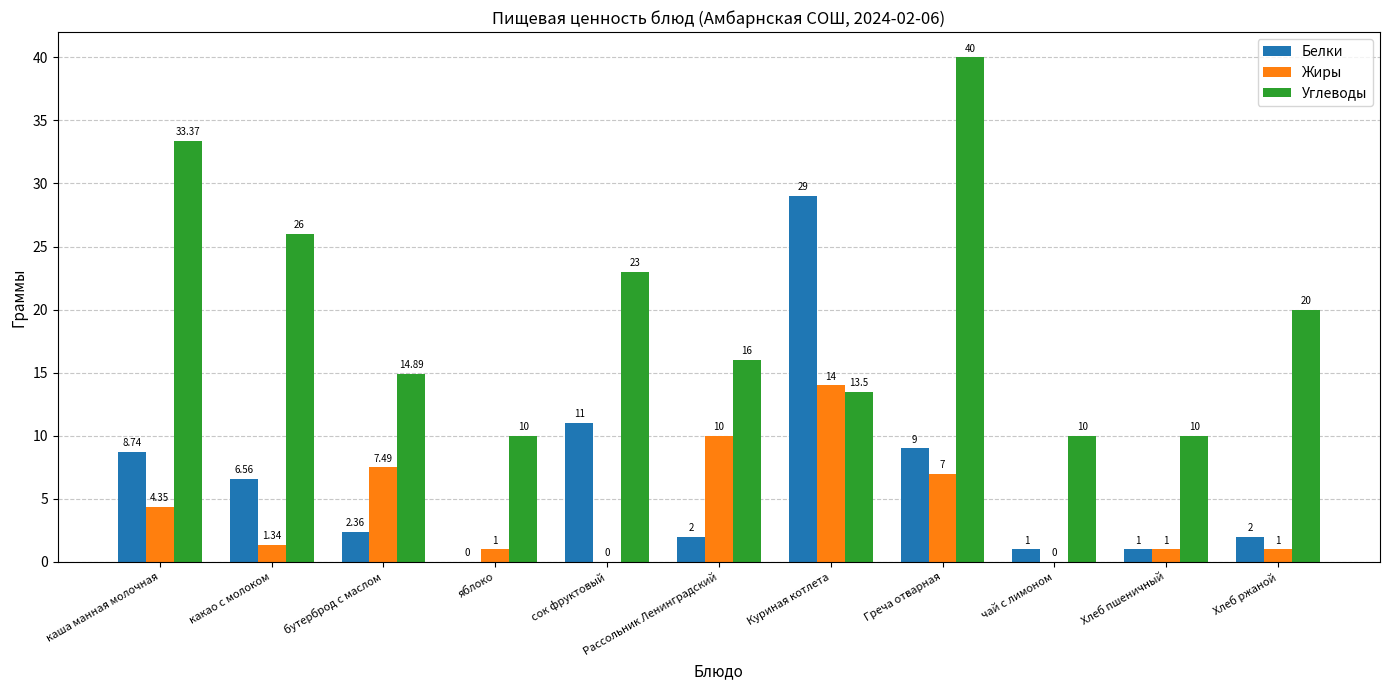

Where does the Углеводы series first go above 16?

каша манная молочная